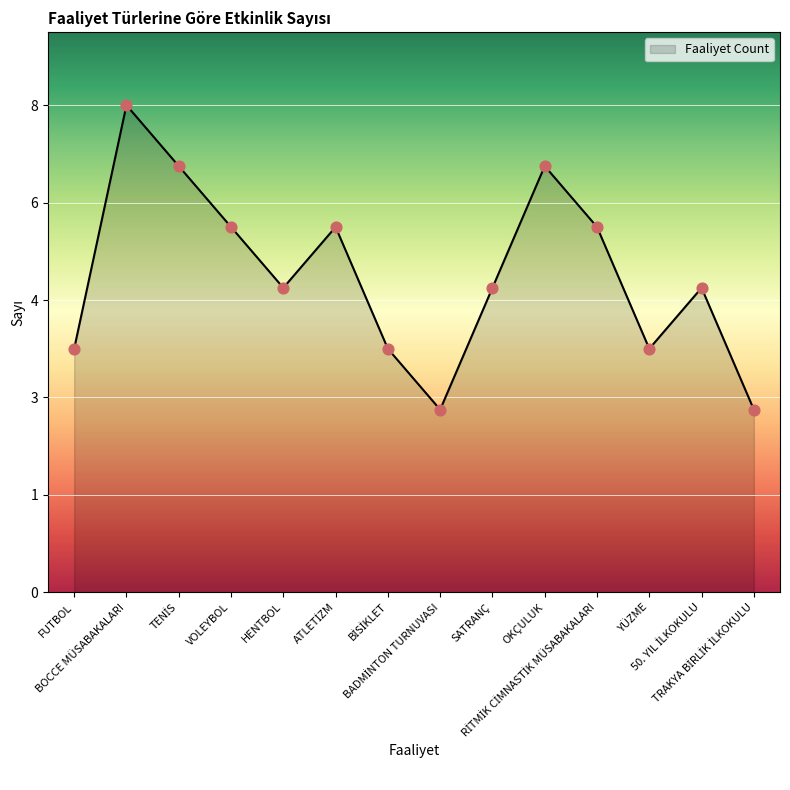

Approximately how many times larger is the value at BOCCE MÜSABAKALARI compared to TRAKYA BİRLİK İLKOKULU?

2.7